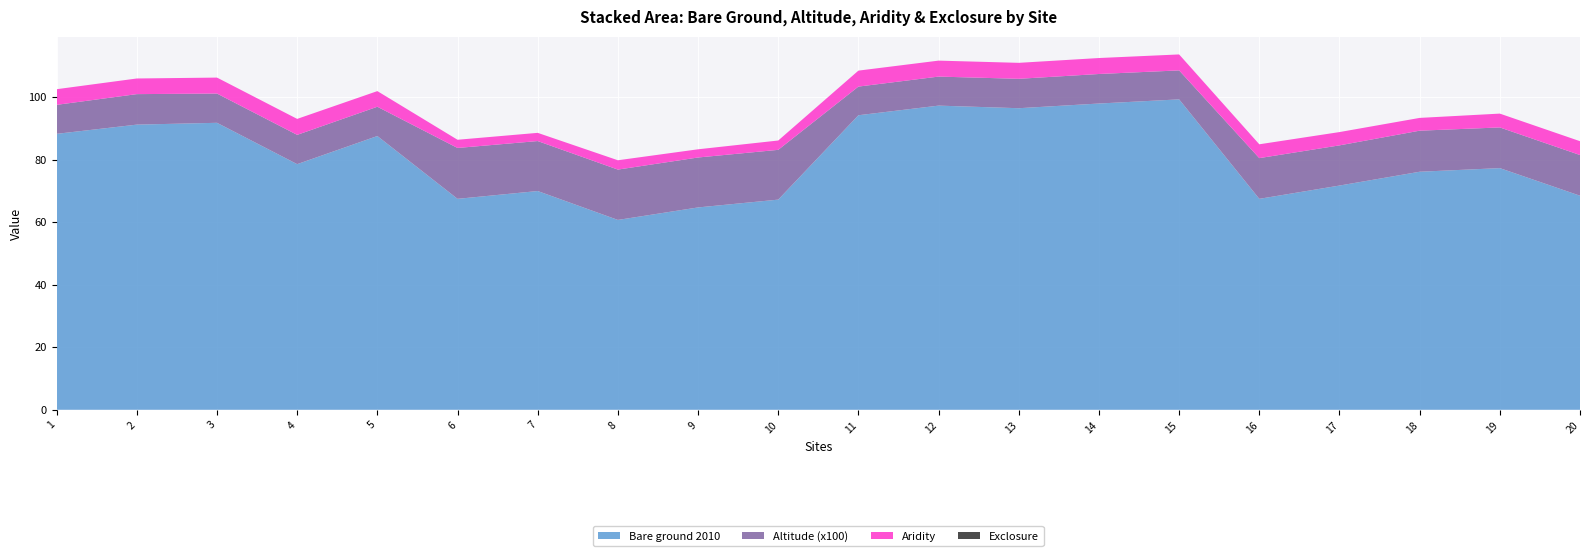

Reading left to right, what are all the values shown in this chart?

Bare ground 2010: 1=88.3	2=91.2	3=91.8	4=78.6	5=87.6	6=67.5	7=70.0	8=60.8	9=64.8	10=67.2	11=94.2	12=97.3	13=96.5	14=98.0	15=99.3	16=67.5	17=71.8	18=76.2	19=77.3	20=68.5
Altitude (x100): 1=9.3	2=9.8	3=9.4	4=9.4	5=9.4	6=16.3	7=16.0	8=16.1	9=16.0	10=15.9	11=9.2	12=9.3	13=9.4	14=9.4	15=9.3	16=13.0	17=12.9	18=13.1	19=13.0	20=13.0
Aridity: 1=5.0	2=5.0	3=5.1	4=5.1	5=5.0	6=2.6	7=2.6	8=3.0	9=2.6	10=3.0	11=5.1	12=5.1	13=5.1	14=5.1	15=5.1	16=4.4	17=4.3	18=4.1	19=4.4	20=4.4
Exclosure: 1=0.0	2=0.0	3=0.0	4=0.0	5=0.0	6=0.0	7=0.0	8=0.0	9=0.0	10=0.0	11=0.0	12=0.0	13=0.0	14=0.0	15=0.0	16=0.0	17=0.0	18=0.0	19=0.0	20=0.0